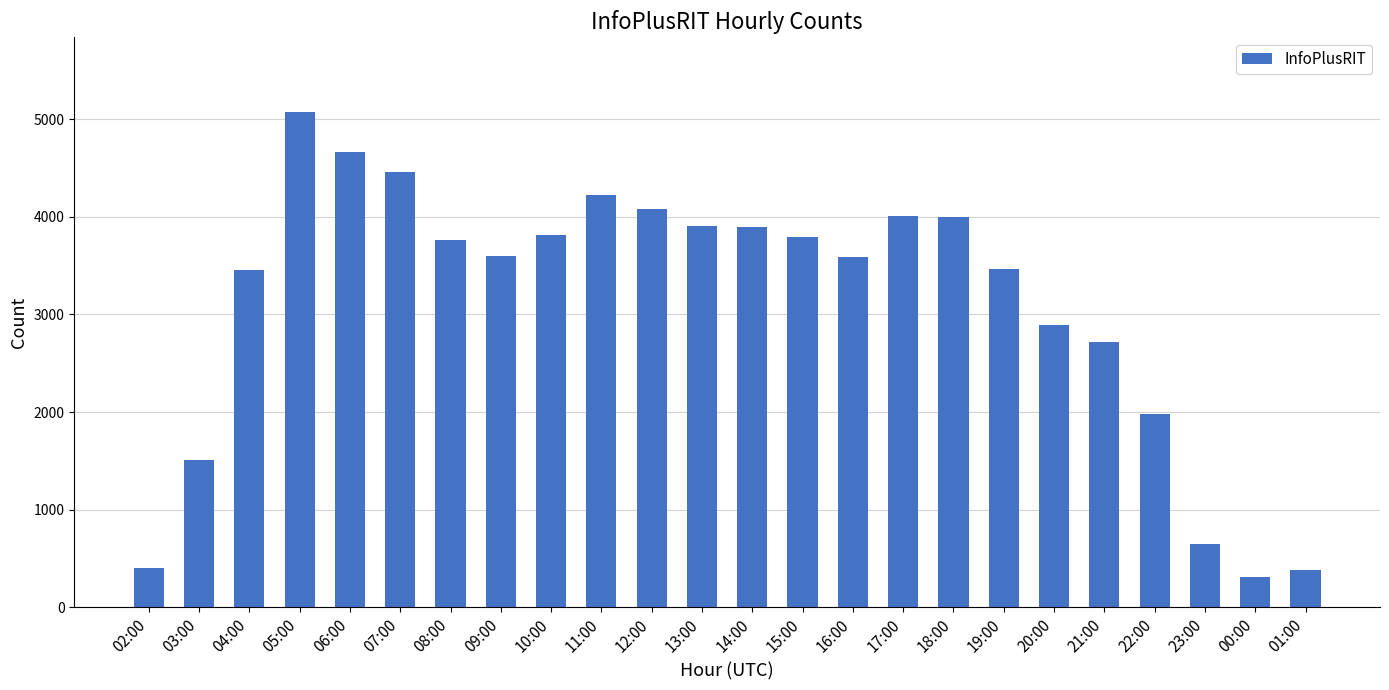

At which label does the data first exceed 3758?

05:00